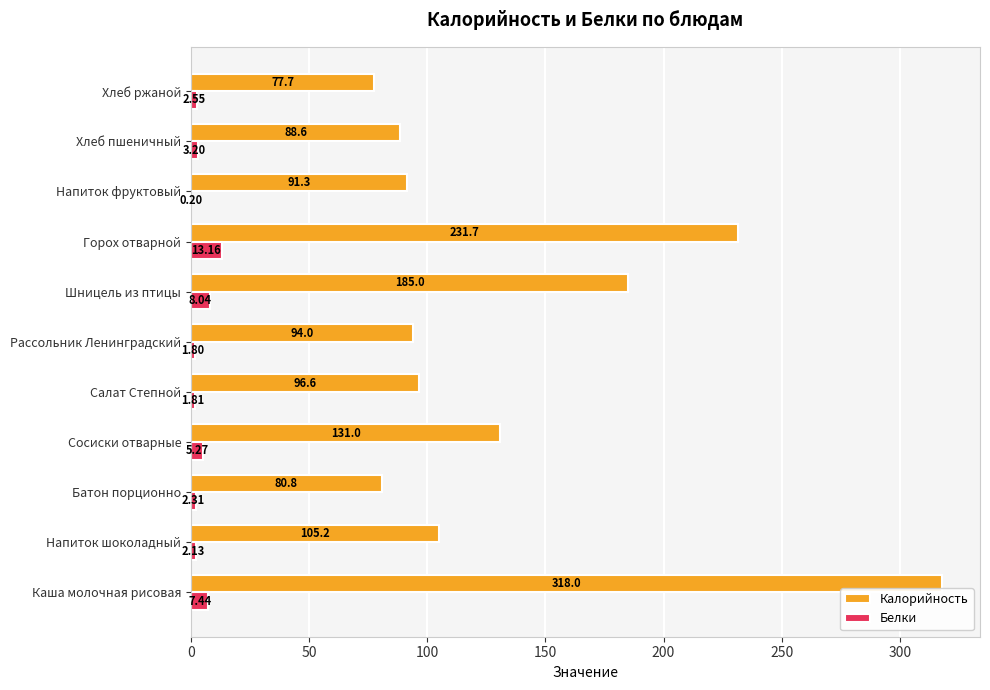

At which label is Калорийность closest to 197?

Шницель из птицы